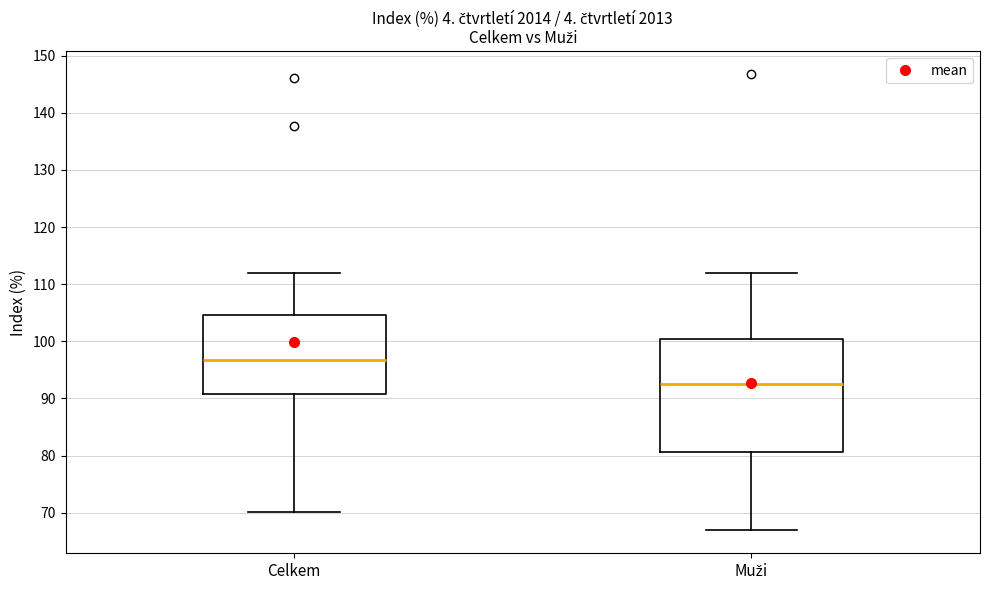

Which box has the highest median line?

Celkem